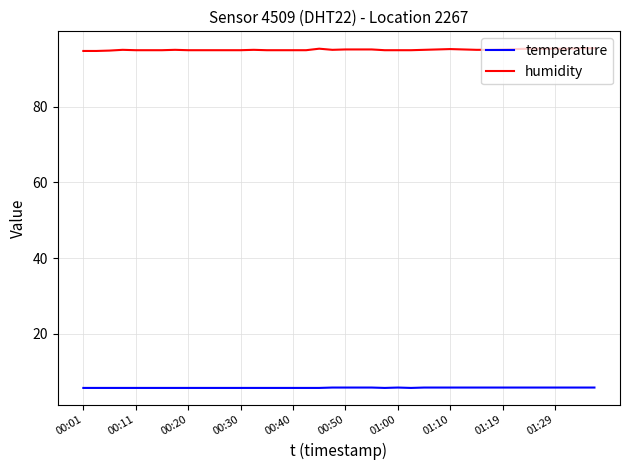

List the series in order of their peak value, highest first.

humidity, temperature